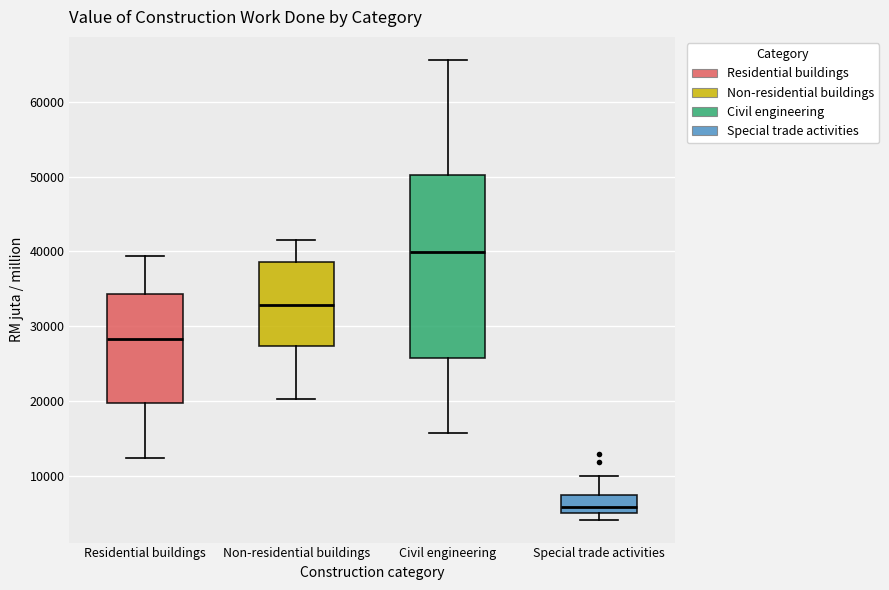

Reading left to right, read every box against the y-axis: the position of its median line, the range the box covers, and the ends of its whiskers. The values are not printed on the chart, so give them approximately, as read against the axis.

Residential buildings: median 28000, box 20000 to 34000, whiskers 12000 to 39000
Non-residential buildings: median 33000, box 27000 to 39000, whiskers 20000 to 42000
Civil engineering: median 40000, box 26000 to 50000, whiskers 16000 to 66000
Special trade activities: median 6000, box 5000 to 7000, whiskers 4000 to 10000